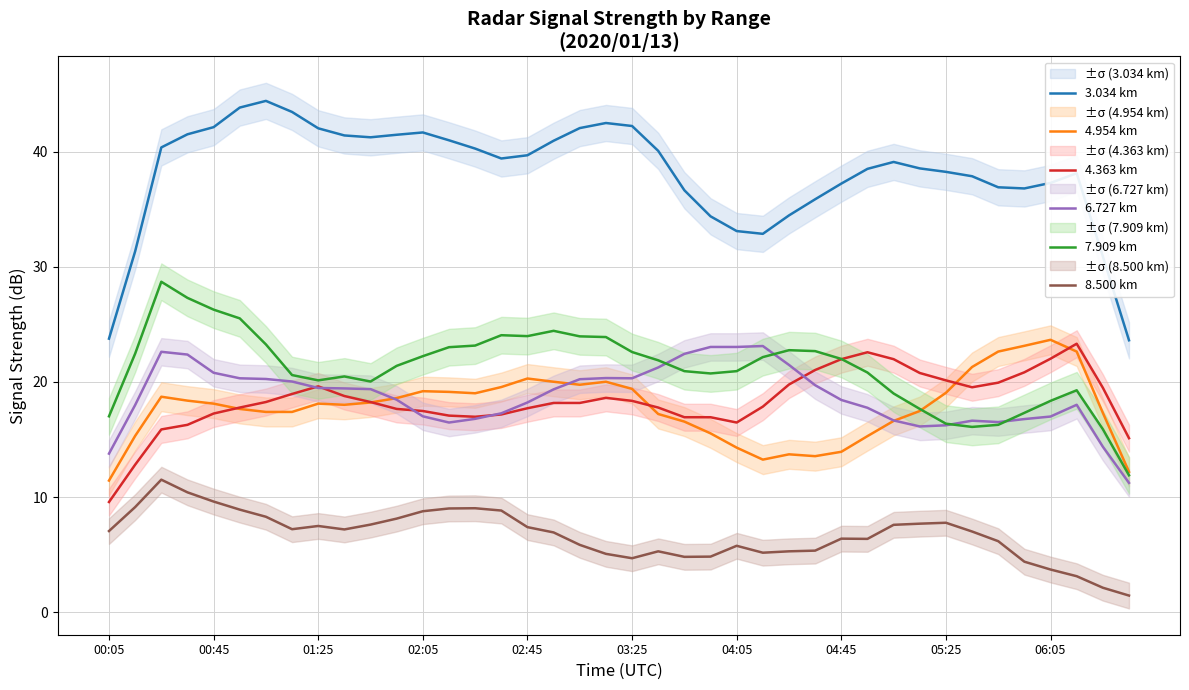

Reading left to right, what are all the values shown in this chart?

3.034 km: 23.8	31.3	40.4	41.5	42.1	43.8	44.4	43.4	42.0	41.4	41.2	41.5	41.7	41.0	40.3	39.4	39.7	40.9	42.0	42.5	42.2	40.1	36.6	34.4	33.1	32.9	34.5	35.9	37.2	38.5	39.1	38.5	38.2	37.9	36.9	36.8	37.3	38.1	30.9	23.6
4.954 km: 11.4	15.3	18.7	18.4	18.1	17.7	17.4	17.4	18.1	18.0	18.2	18.6	19.2	19.1	19.0	19.6	20.3	20.0	19.8	20.0	19.4	17.2	16.6	15.5	14.3	13.3	13.7	13.6	13.9	15.3	16.6	17.5	19.1	21.3	22.6	23.1	23.7	22.6	17.3	12.2
4.363 km: 9.6	12.8	15.9	16.3	17.3	17.8	18.3	19.0	19.6	18.8	18.3	17.7	17.5	17.1	17.0	17.2	17.7	18.2	18.2	18.6	18.4	17.8	16.9	16.9	16.5	17.9	19.8	21.0	22.0	22.6	22.0	20.8	20.1	19.5	19.9	20.8	22.0	23.3	19.5	15.1
6.727 km: 13.8	18.0	22.6	22.4	20.8	20.3	20.3	20.0	19.5	19.4	19.4	18.5	17.0	16.5	16.8	17.3	18.2	19.4	20.2	20.3	20.3	21.3	22.4	23.0	23.0	23.1	21.5	19.7	18.4	17.8	16.7	16.1	16.2	16.6	16.5	16.8	17.0	18.0	14.4	11.2
7.909 km: 17.0	22.5	28.7	27.3	26.3	25.5	23.3	20.6	20.1	20.5	20.0	21.4	22.2	23.0	23.2	24.1	24.0	24.4	24.0	23.9	22.6	21.9	20.9	20.7	20.9	22.2	22.8	22.7	22.0	20.8	19.0	17.7	16.4	16.1	16.3	17.3	18.4	19.3	15.9	11.9
8.500 km: 7.1	9.1	11.5	10.4	9.6	8.9	8.3	7.2	7.5	7.2	7.6	8.1	8.8	9.0	9.0	8.8	7.4	6.9	5.9	5.1	4.7	5.3	4.8	4.8	5.8	5.2	5.3	5.4	6.4	6.4	7.6	7.7	7.8	7.0	6.2	4.4	3.7	3.1	2.1	1.5